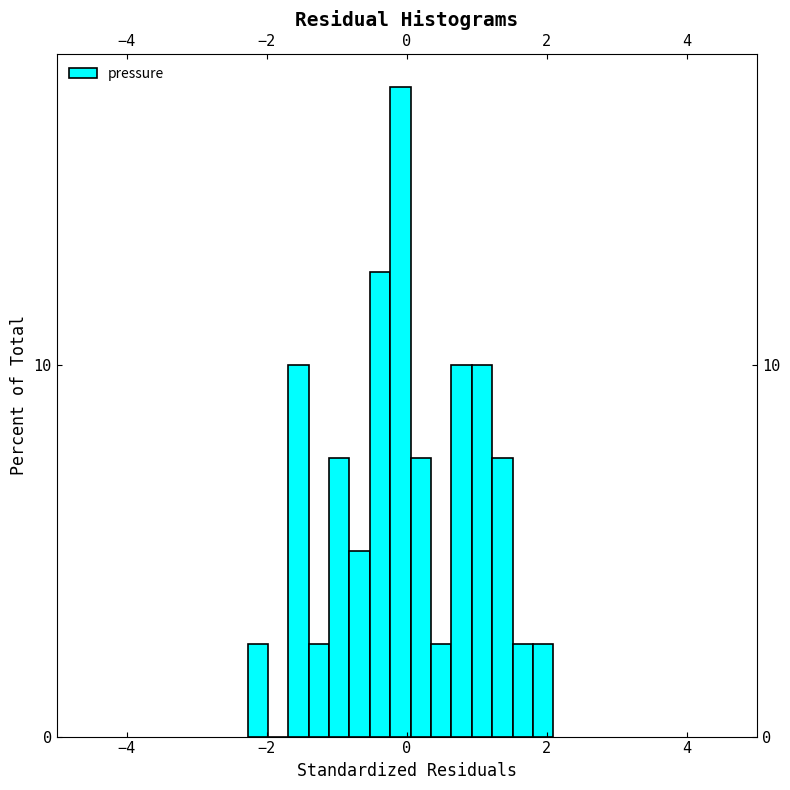

Read against the x-axis, roughly where is the centre of the tallest bar?

0.0